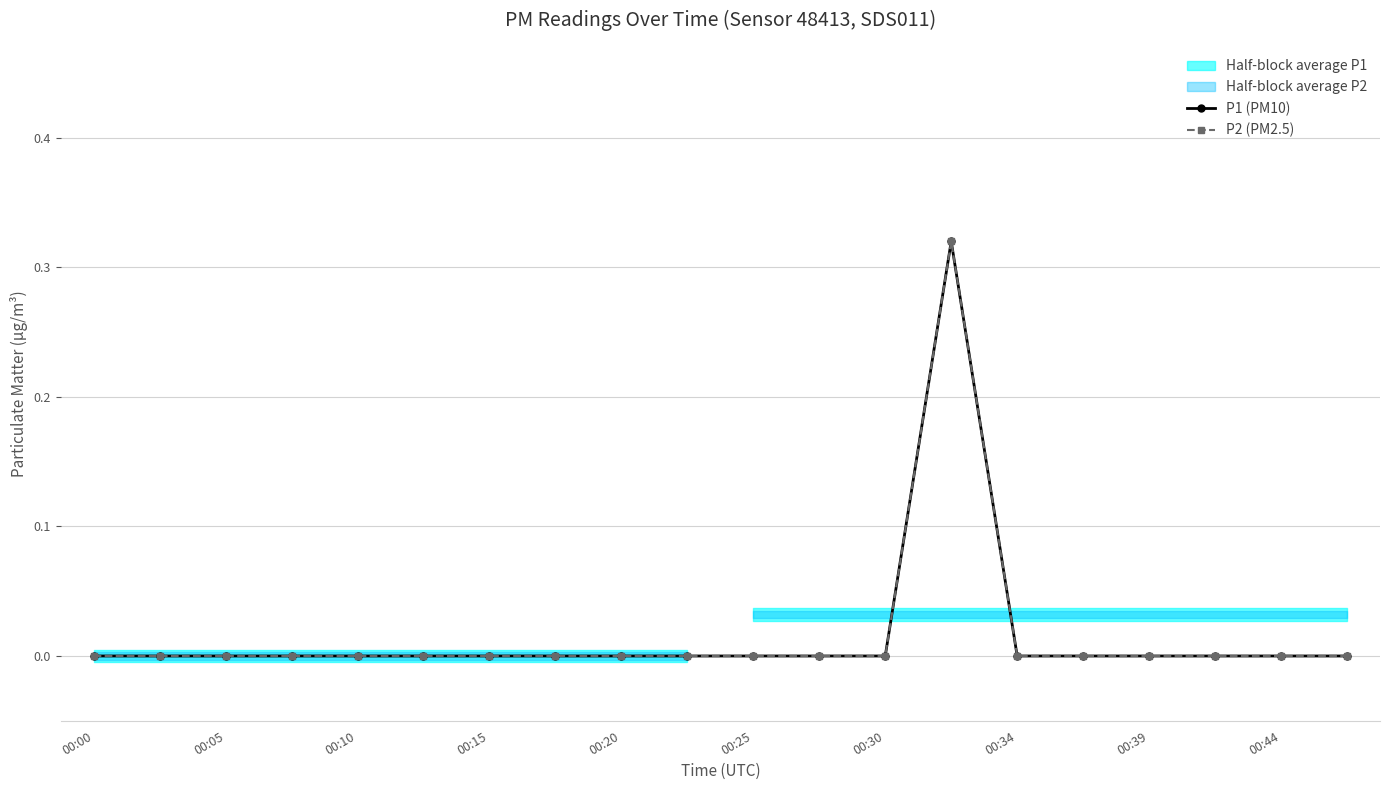

Reading right to left, extract all data points from this chart.

P1 (PM10): 0.0	0.0	0.0	0.0	0.0	0.0	0.3	0.0	0.0	0.0	0.0	0.0	0.0	0.0	0.0	0.0	0.0	0.0	0.0	0.0
P2 (PM2.5): 0.0	0.0	0.0	0.0	0.0	0.0	0.3	0.0	0.0	0.0	0.0	0.0	0.0	0.0	0.0	0.0	0.0	0.0	0.0	0.0